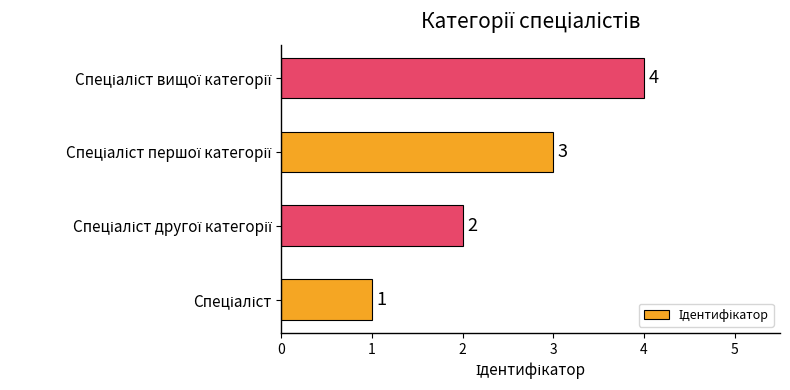

What is the difference between the maximum and minimum values?

3